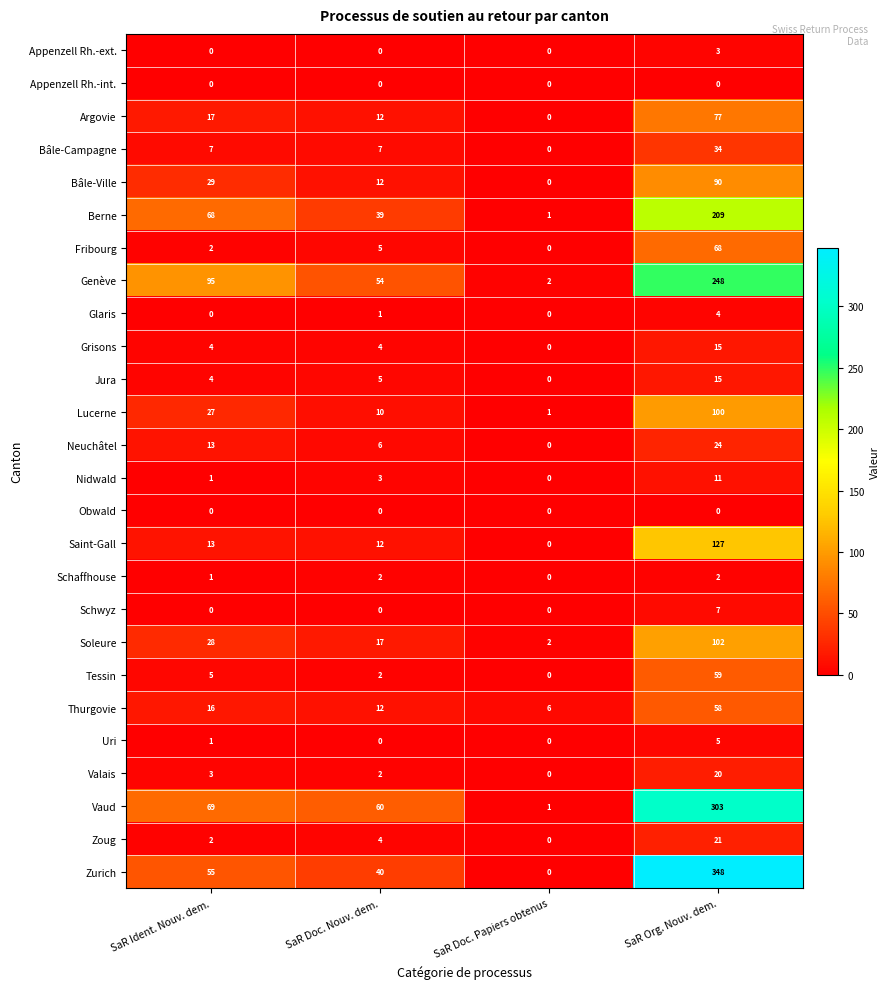

Which series has the largest total across all categories?

Zurich